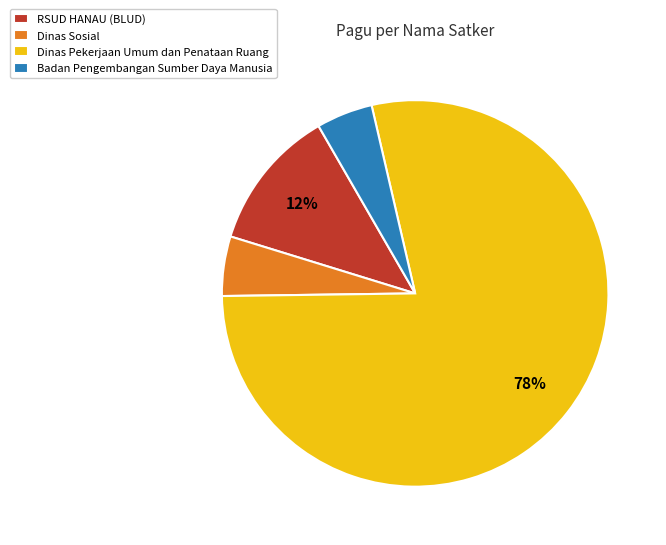

Is it true that RSUD HANAU (BLUD) is 24% of the pie?

False